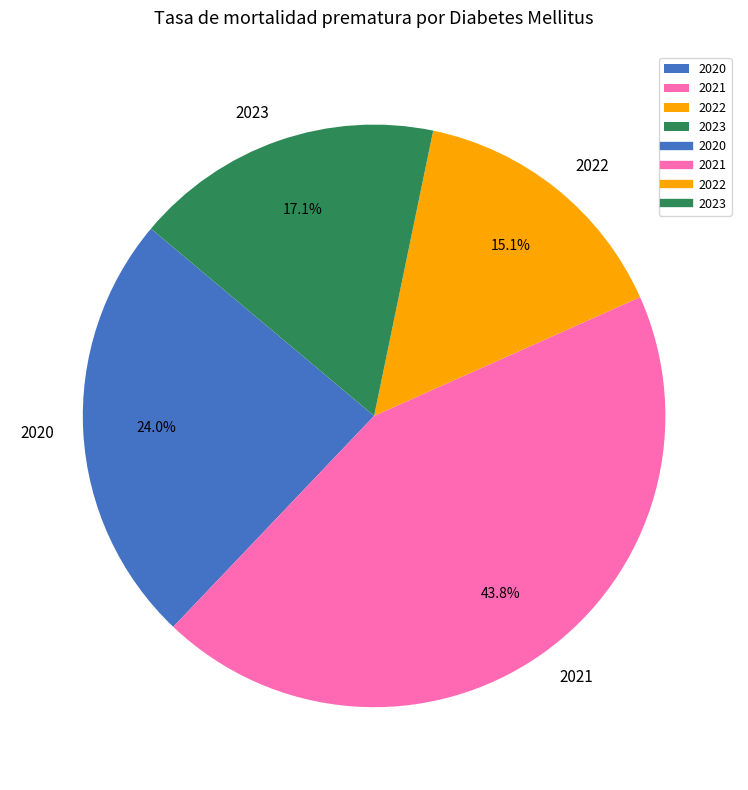

To the nearest percent, what is the combined percentage of 2021 and 2023?

61%